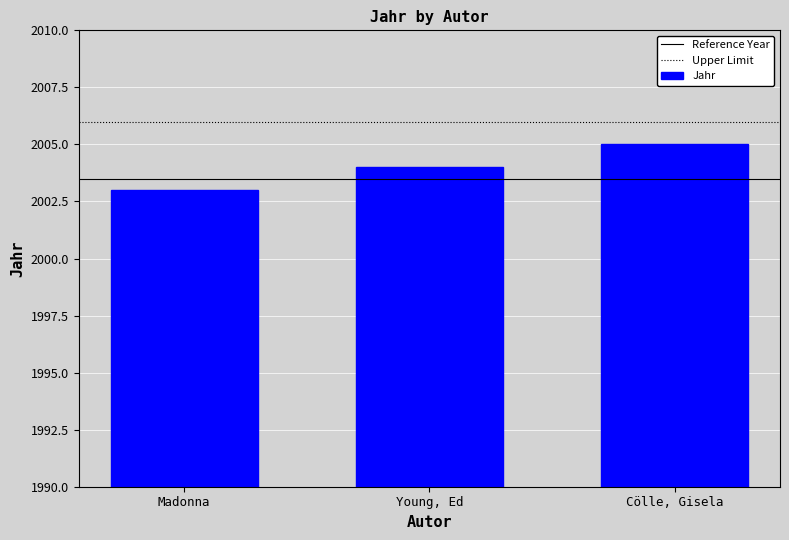

How many distinct data groups are displayed?

1